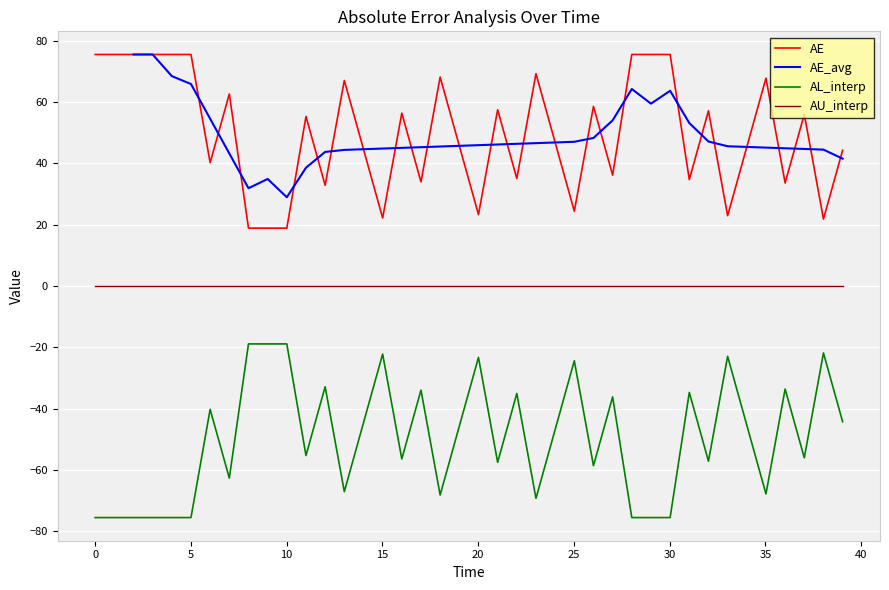

True or false: AU_interp and AL_interp cross at least once.

False